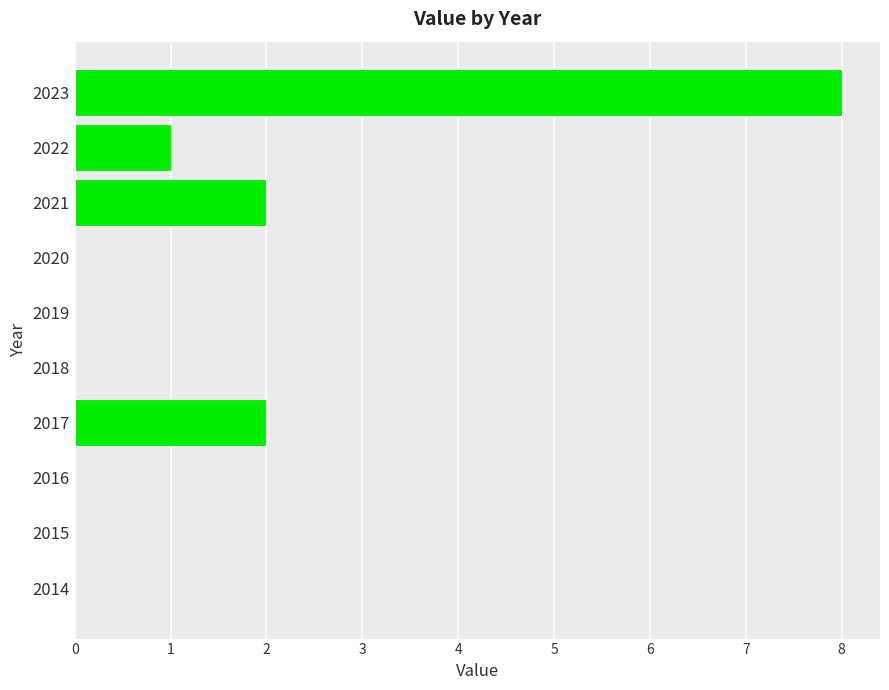

What is the sum of the values at 2023 and 2022?

9